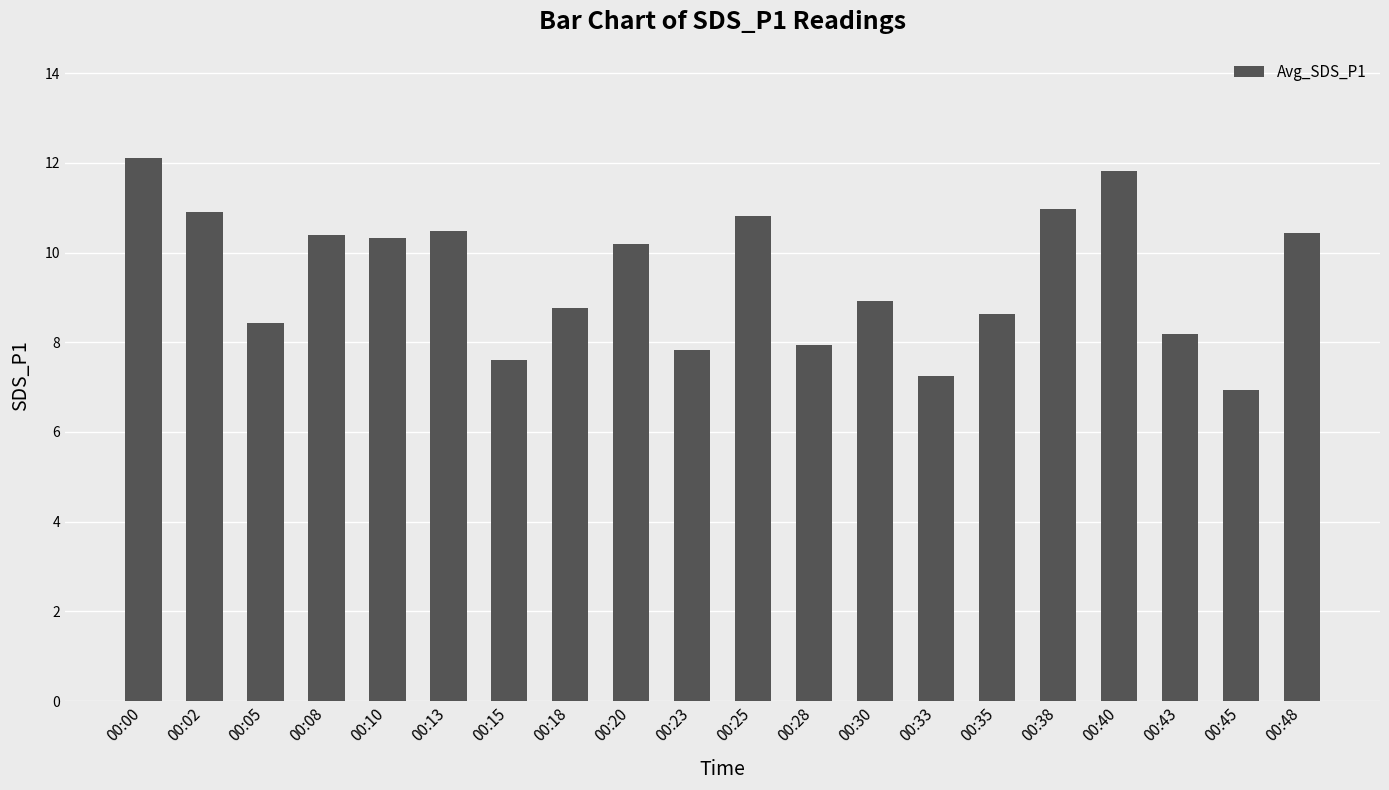

At which category does the chart reach its minimum across all series?

00:45